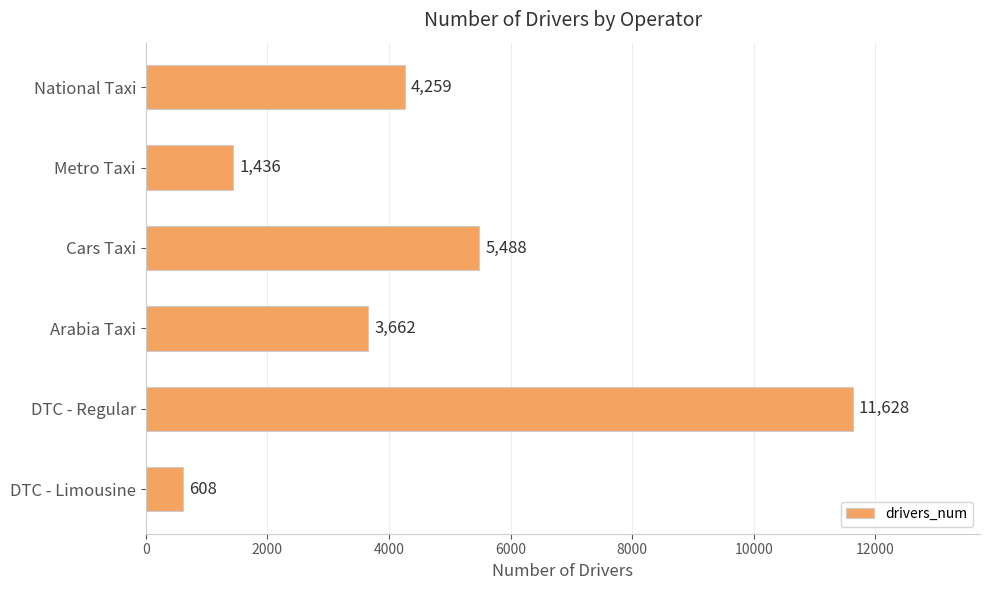

The chart shows a value of 1436 at Metro Taxi. True or false?

True